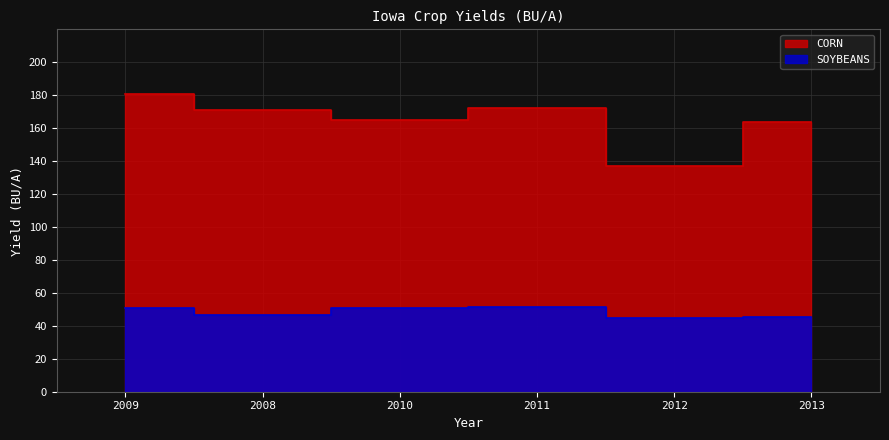

What is the label of the 3rd point from the left?

2010